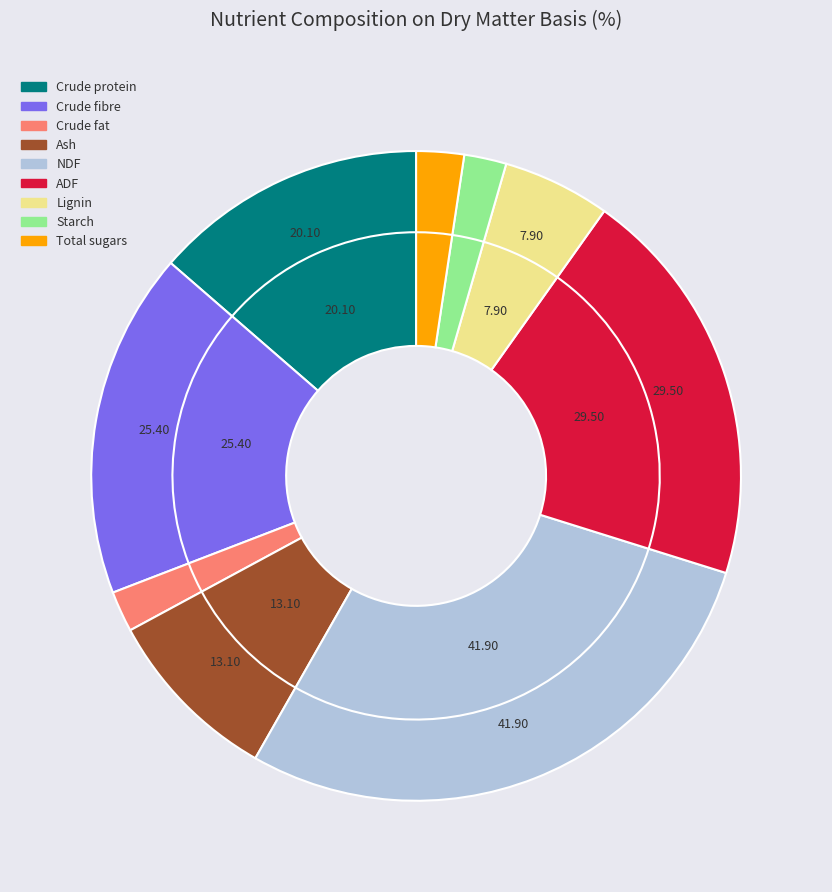

Count the number of slices in the pie.

9